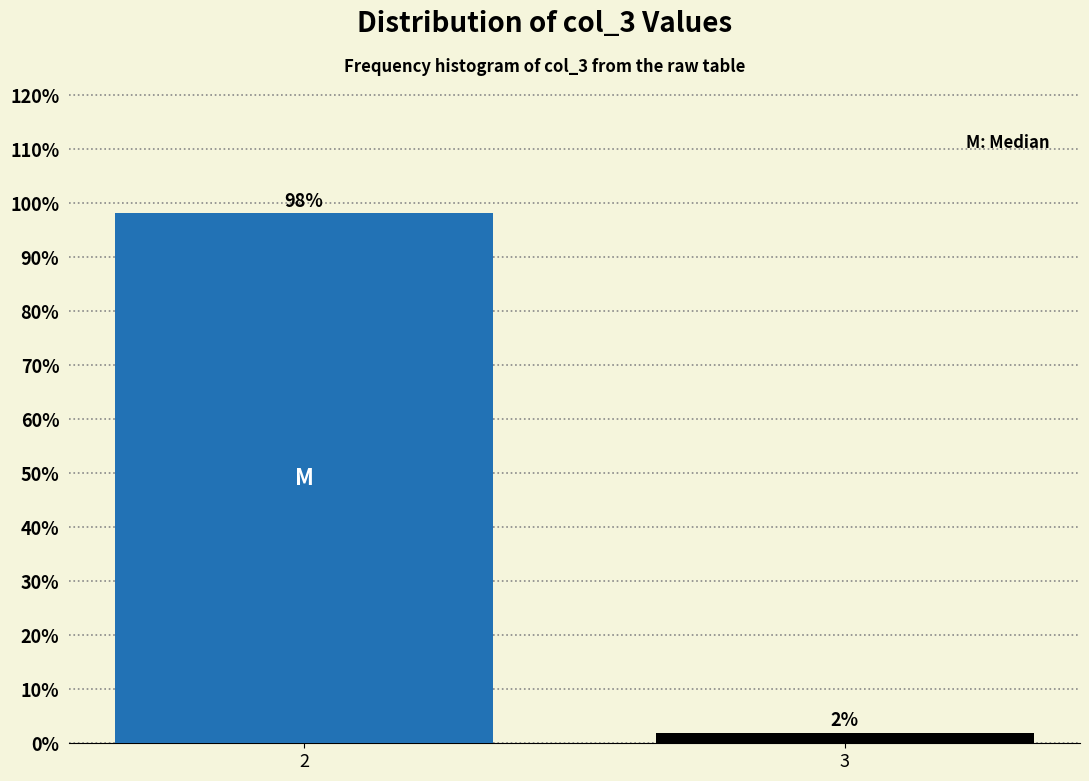

What is the sum of all values?

100.0